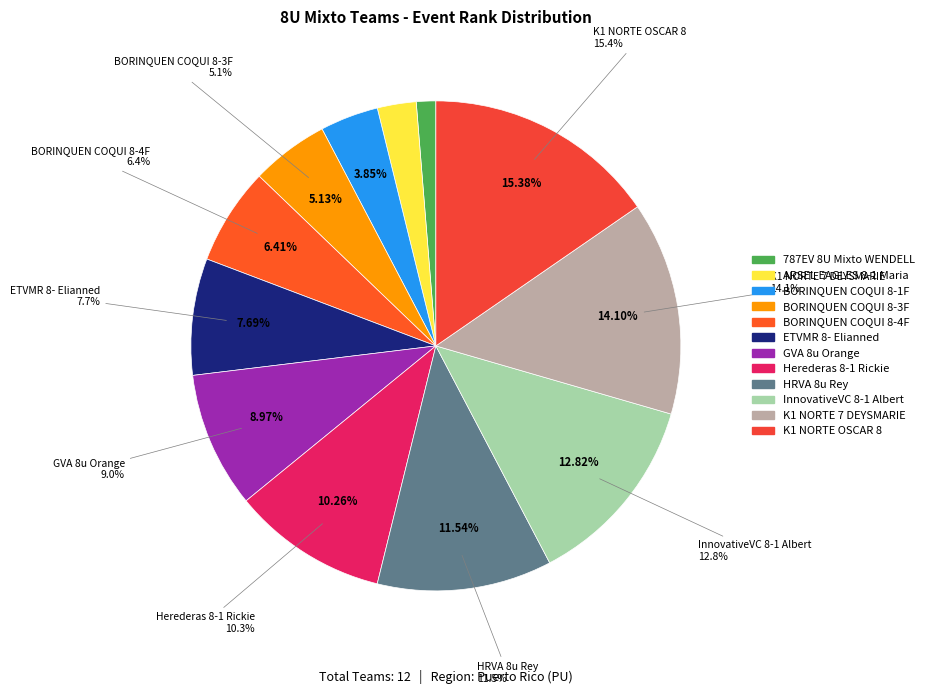

What is the change in value from BORINQUEN COQUI 8-1F to InnovativeVC 8-1 Albert?

+7